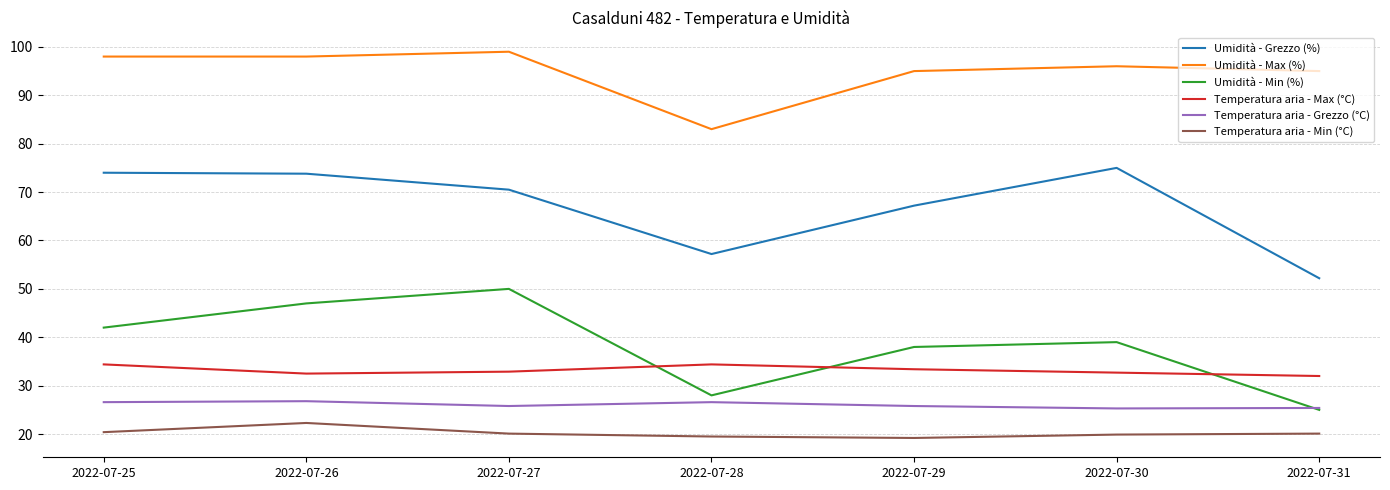

True or false: Temperatura aria - Min (°C) has more than 0 interior local peaks.

True